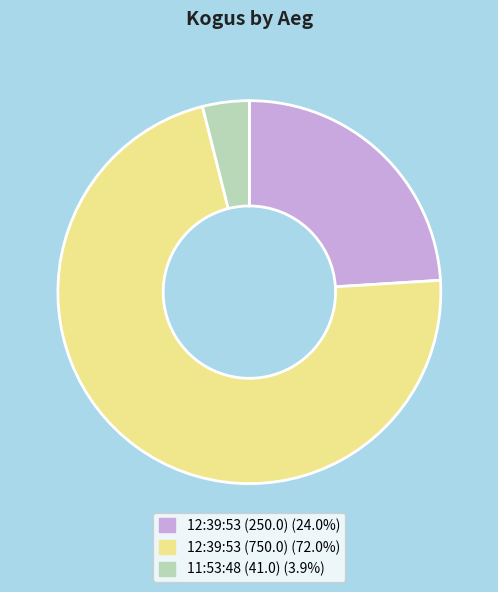

Does any single category account for the majority?

Yes